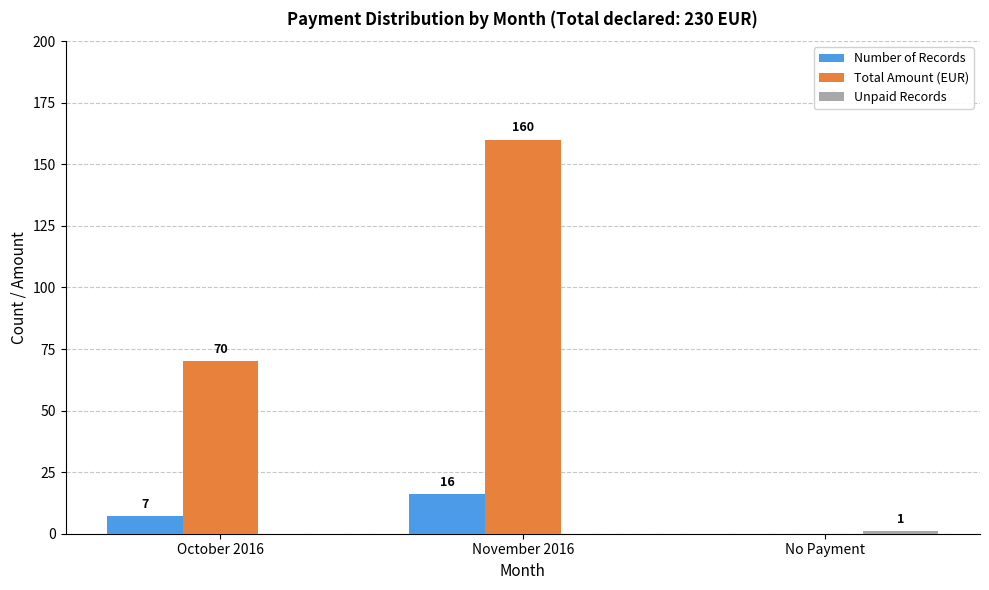

Are the bars horizontal?

No